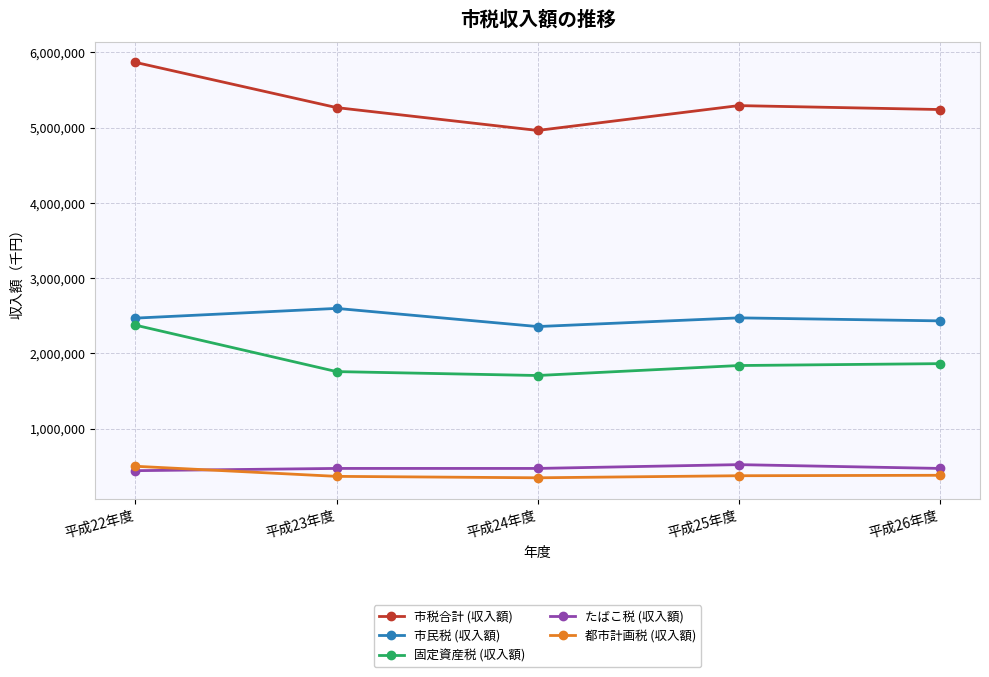

Count the number of categories in the chart.

5